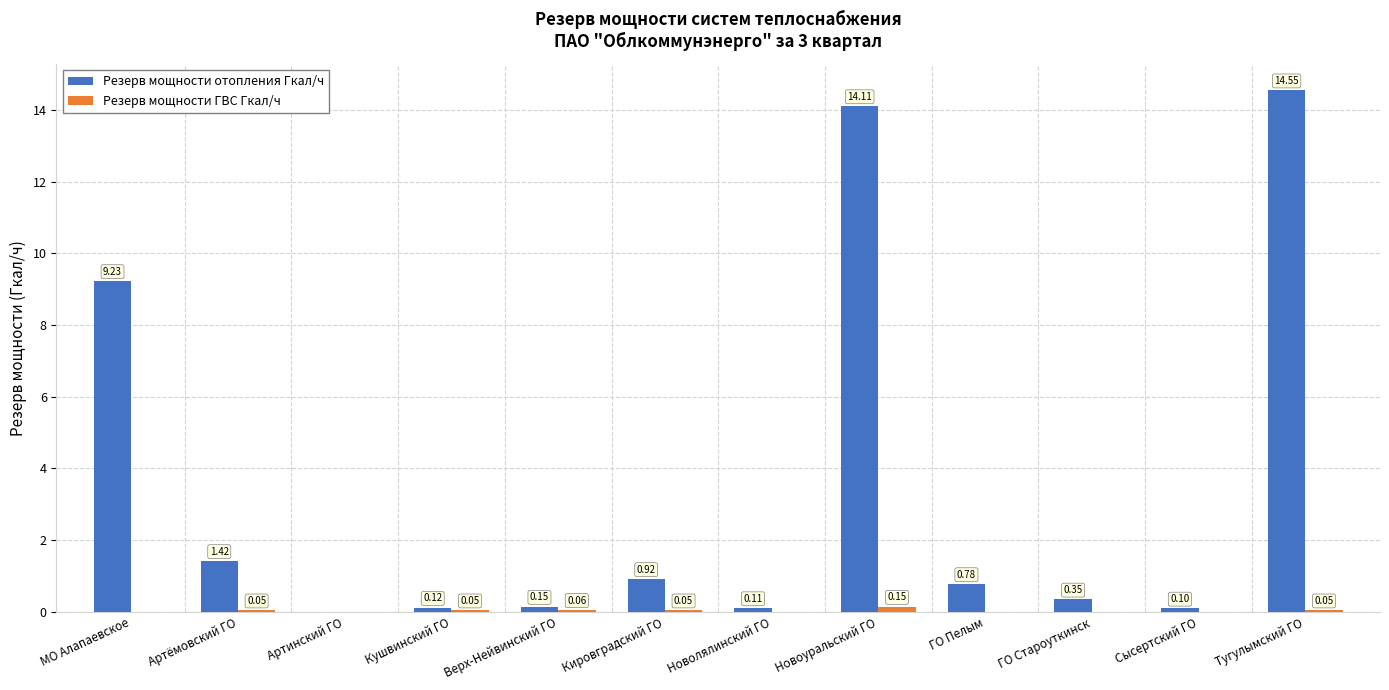

Between Кушвинский ГО and Новоуральский ГО, which series saw the biggest shift?

Резерв мощности отопления Гкал/ч